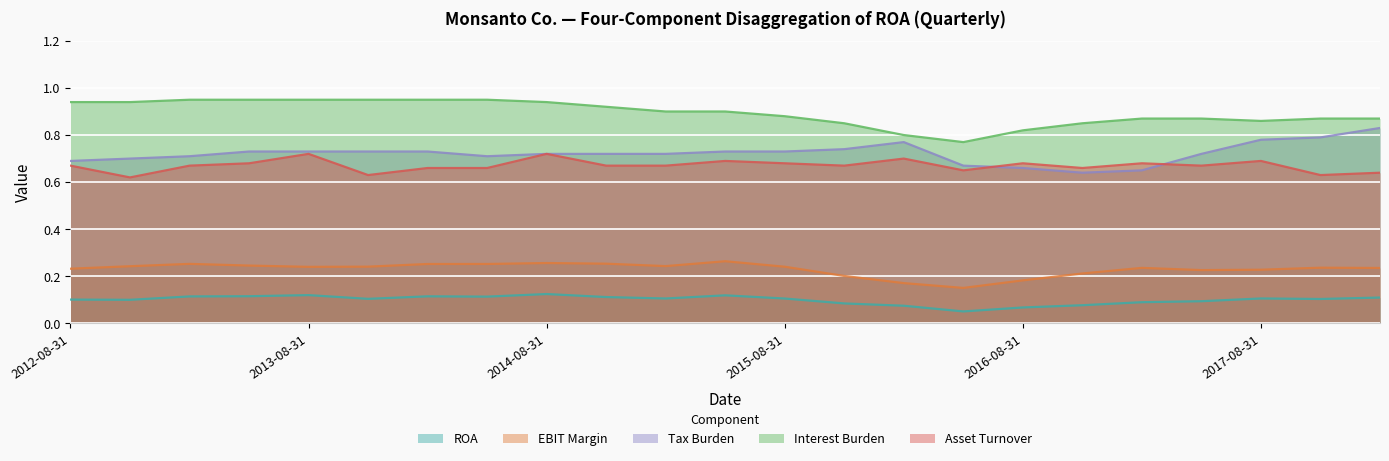

Where is Tax Burden nearest to the value 0?

2016-11-30